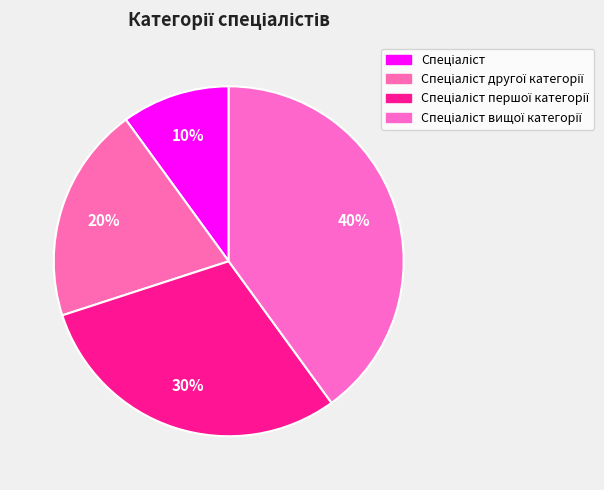

How many slices are in this pie chart?

4